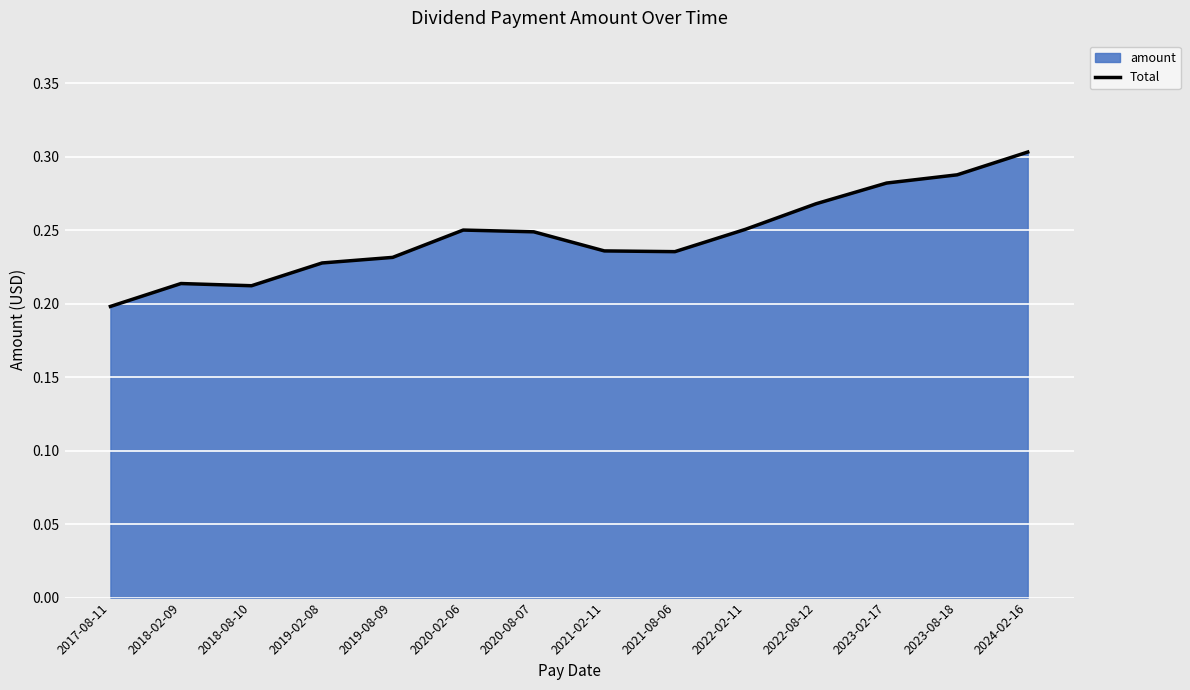

How many interior local valleys (lower than both neighbors) does the data have?

2